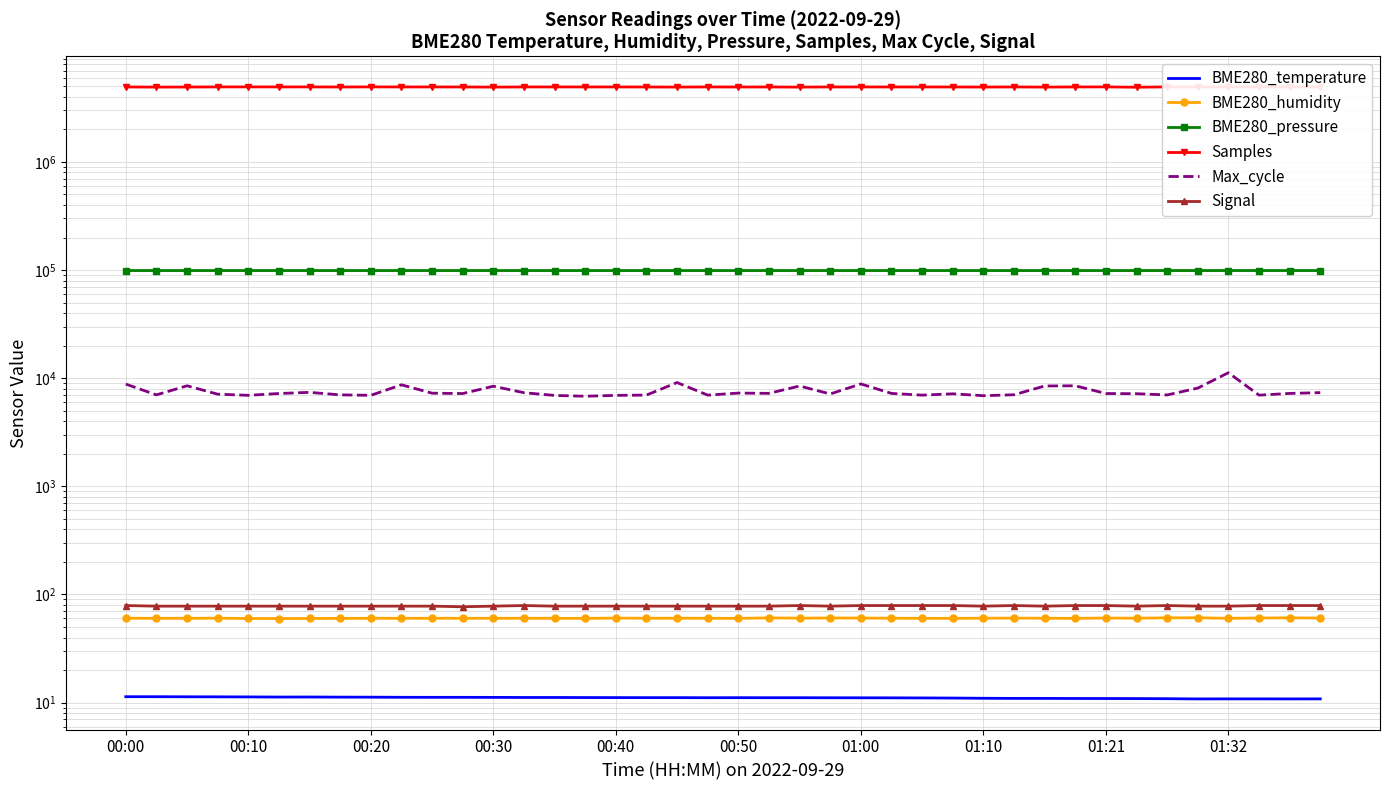

The value of Signal at 00:50 is 42.8. True or false?

False